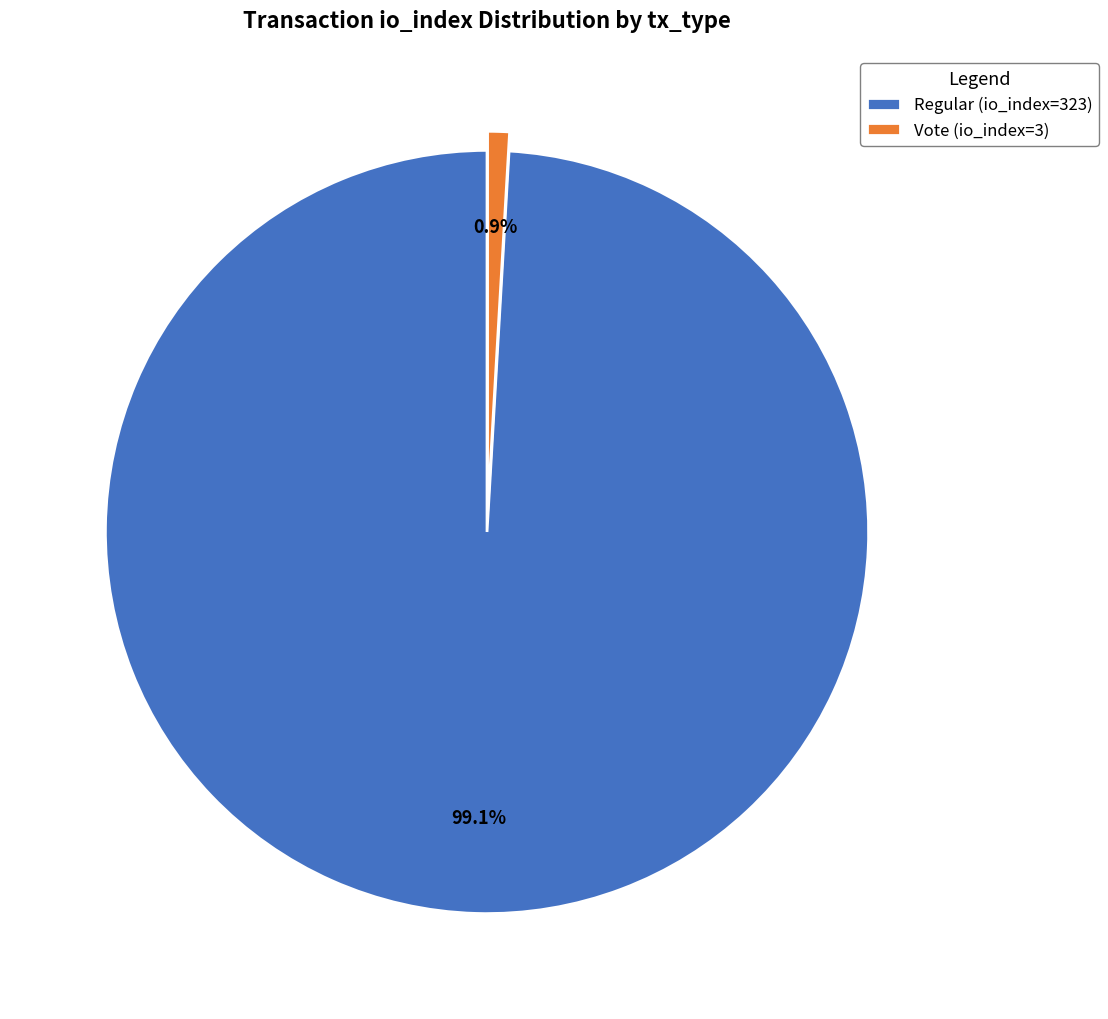

What percentage is the Vote (io_index=3) slice, to the nearest percent?

1%